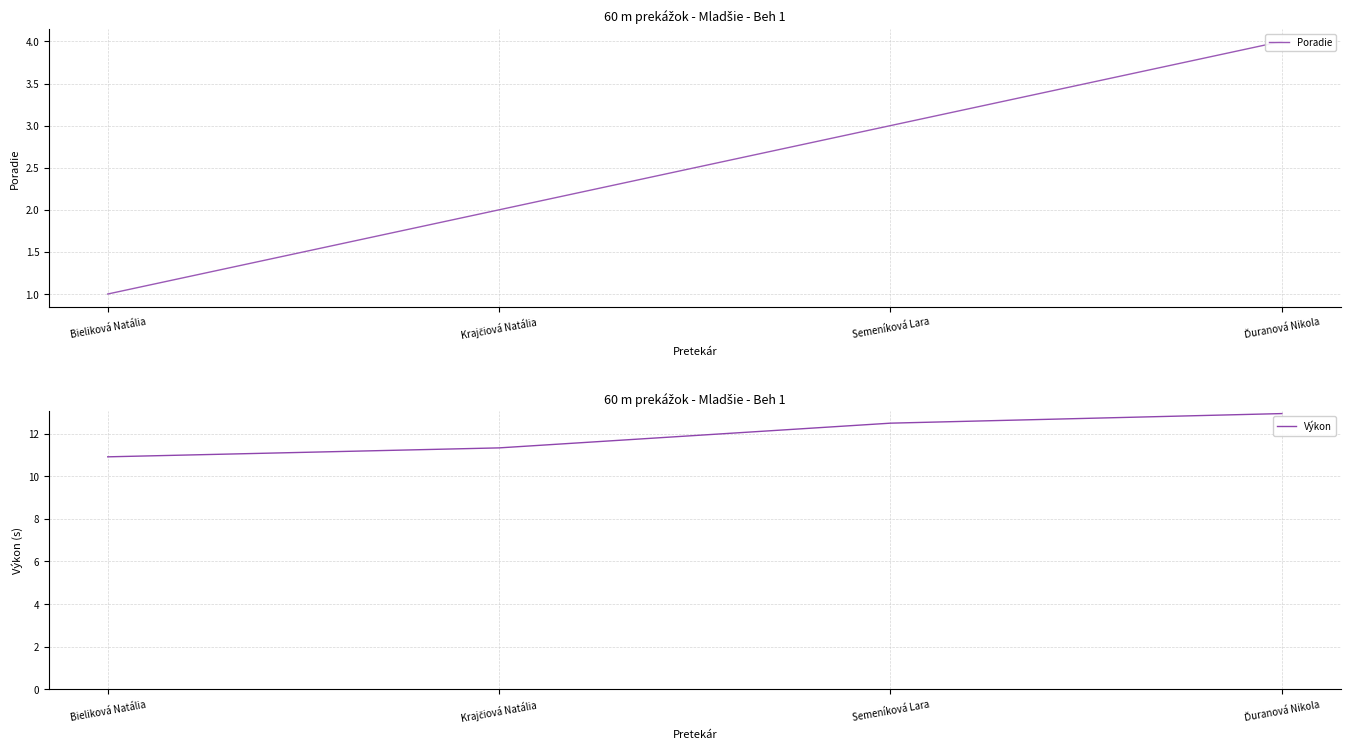

What is the difference between the Poradie values at Ďuranová Nikola and Krajčiová Natália?

2.0